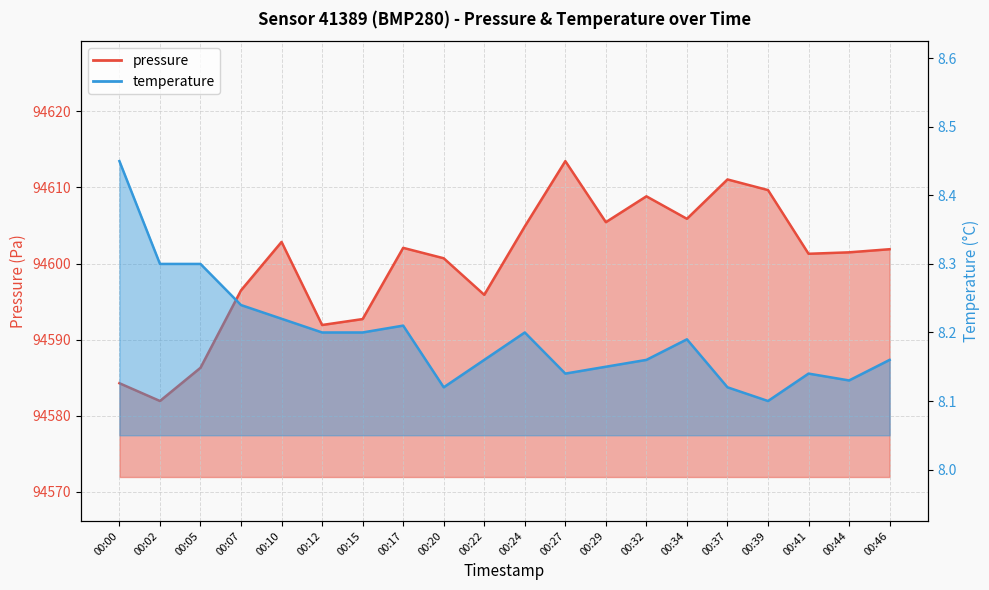

True or false: temperature and pressure intersect in this chart.

False